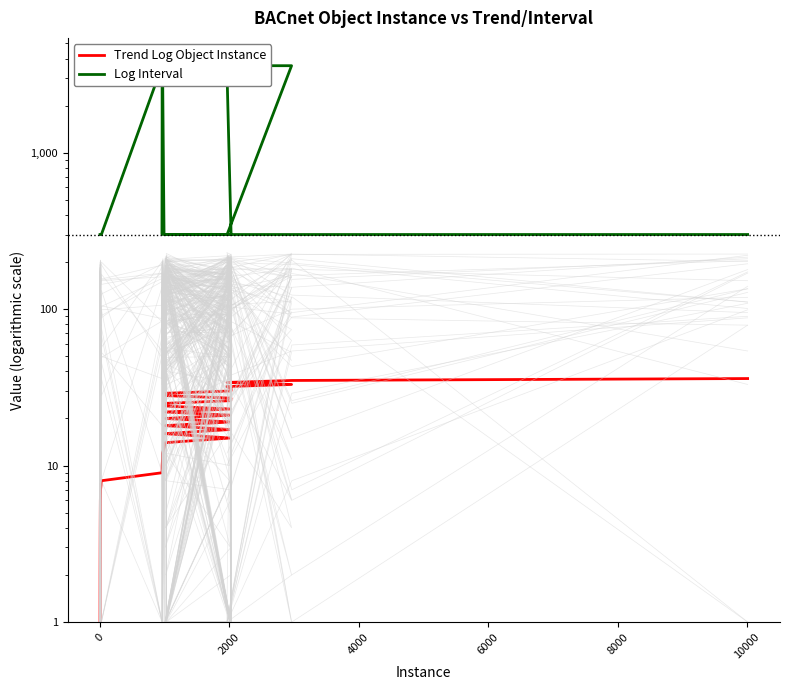

Rank the series by their average value, from highest to lowest.

Log Interval, Trend Log Object Instance